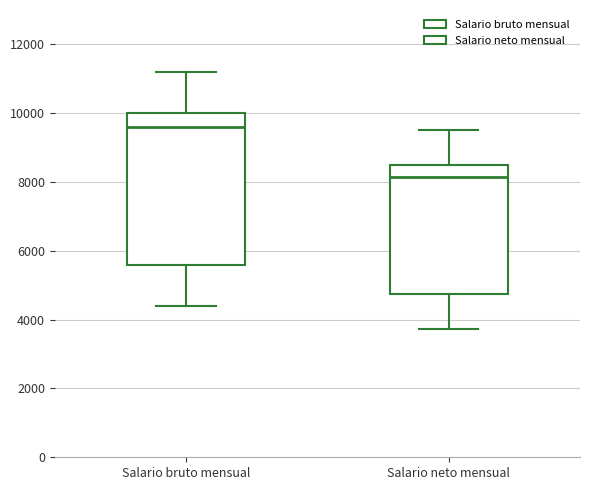

Reading left to right, transcribe this box plot: for each box, give where its median line is, the range the box spans, and where its two whiskers end, as read against the y-axis. The values are not printed on the chart, so give them approximately, as read against the axis.

Salario bruto mensual: median 9600, box 5600 to 10000, whiskers 4400 to 11200
Salario neto mensual: median 8200, box 4800 to 8600, whiskers 3800 to 9600